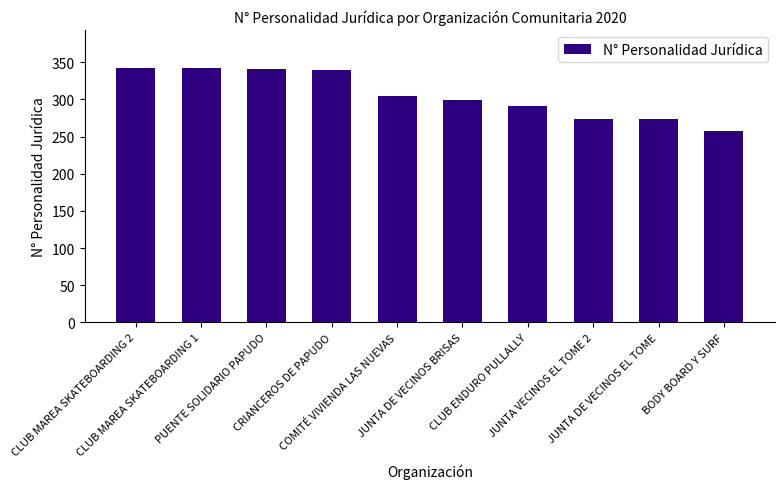

What is the minimum value shown in the chart?

258